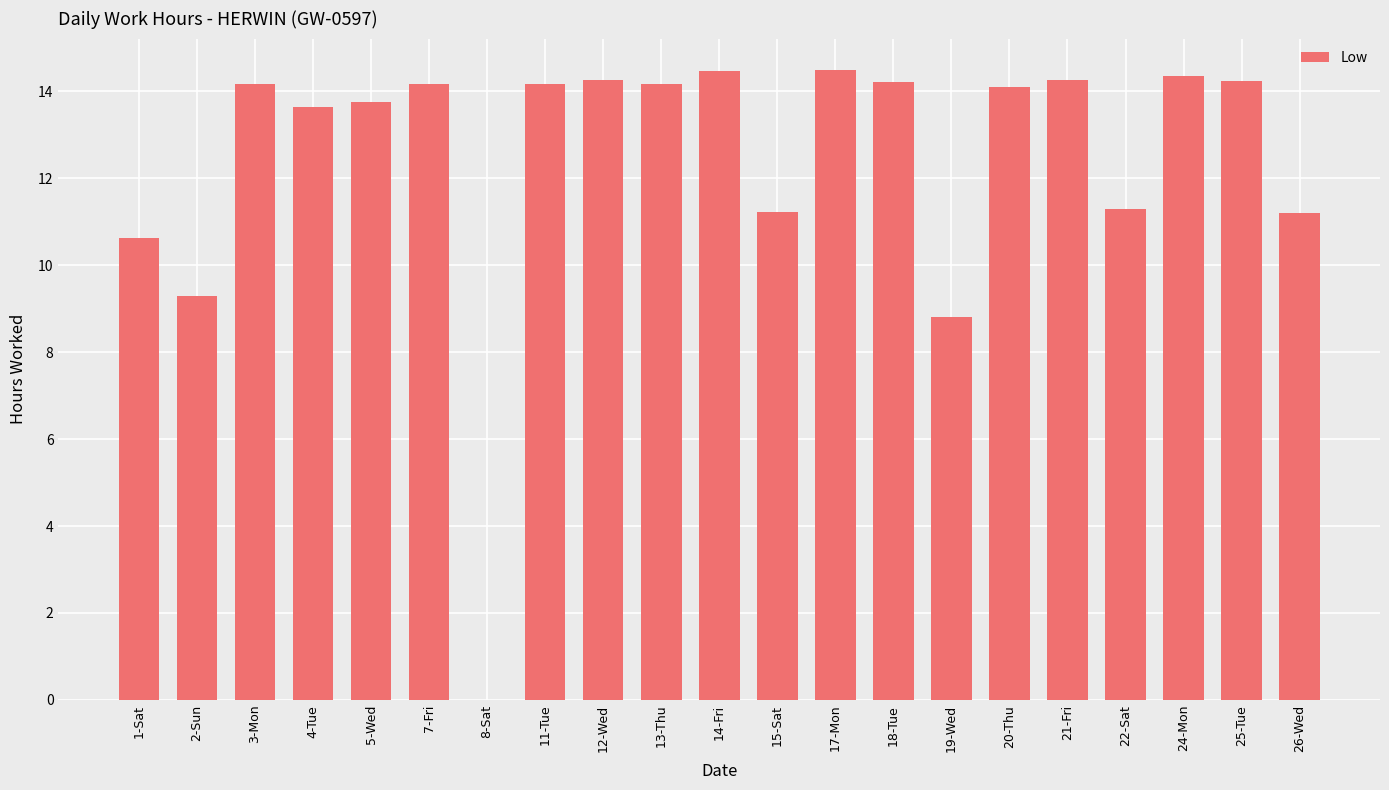

What is the greatest value displayed?

14.5